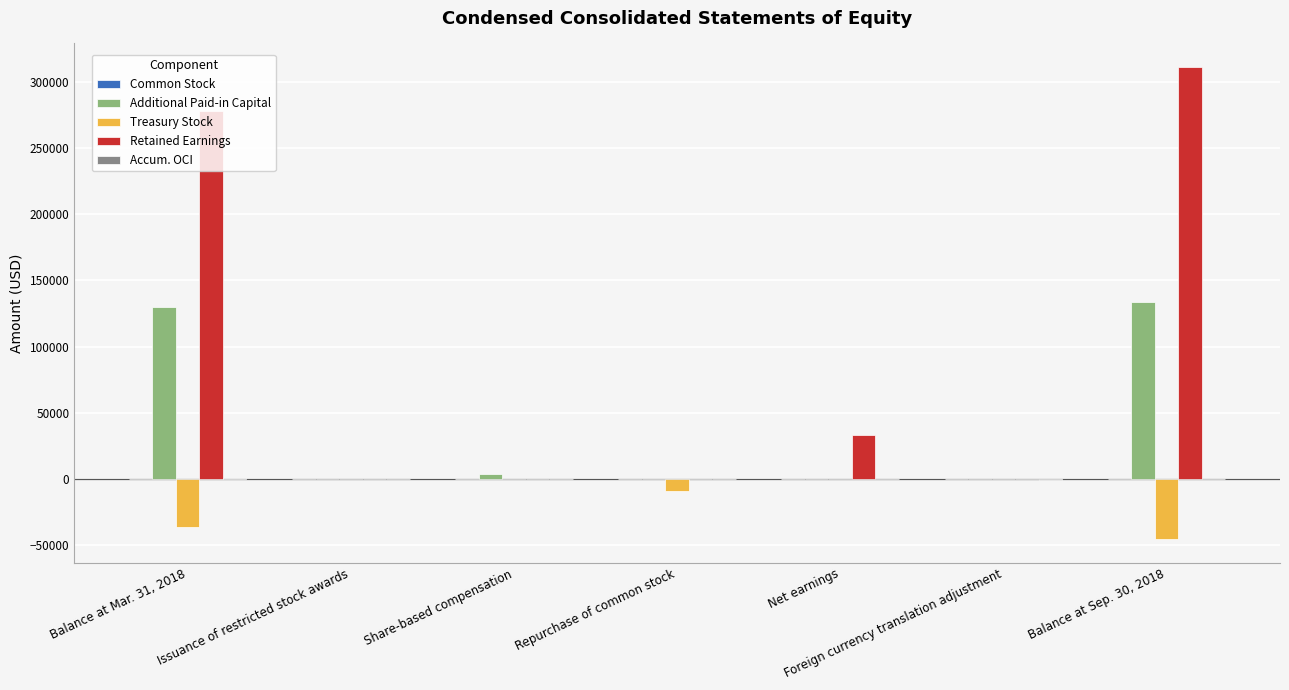

Which series has the largest range (max minus min)?

Retained Earnings